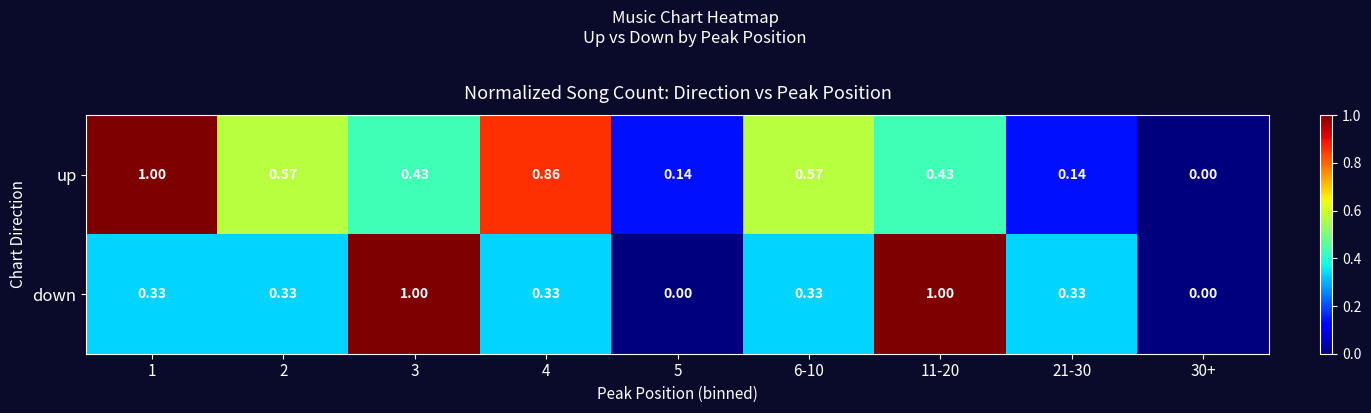

Is the value of up at 30+ greater than the value of down at 6-10?

No